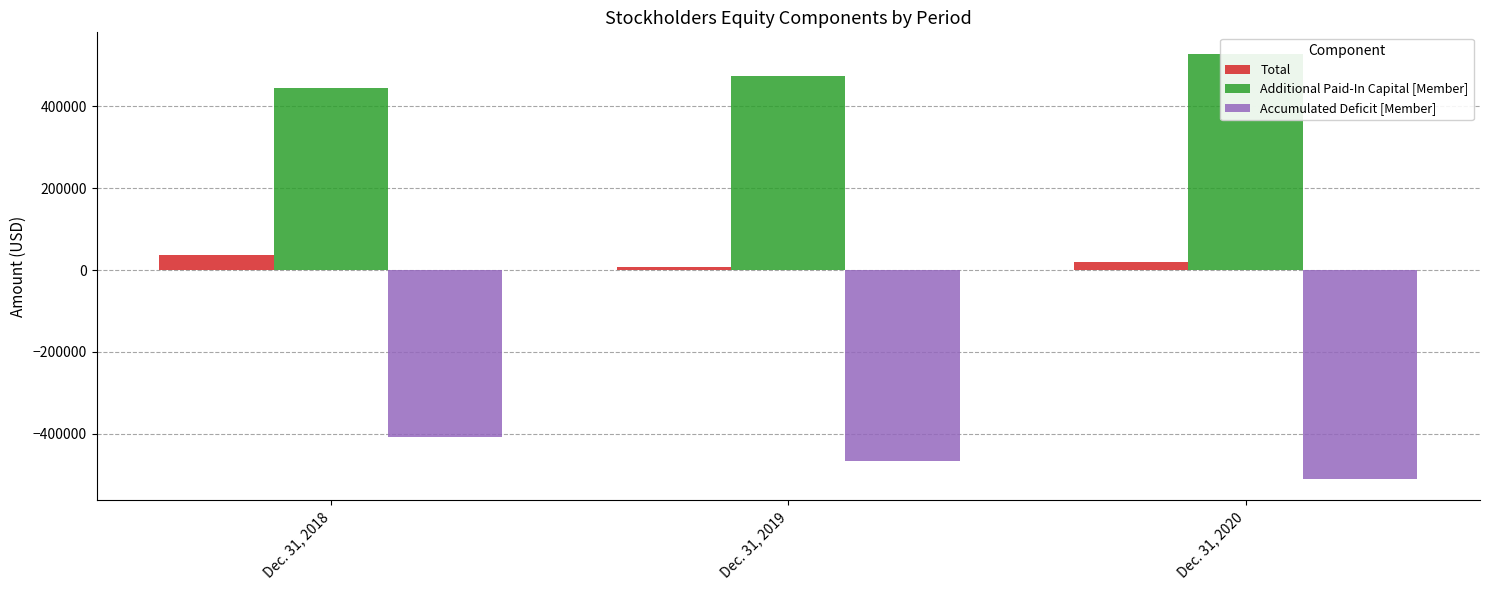

What is the value of the Additional Paid-In Capital [Member] bar at the 1st from the left?

445277